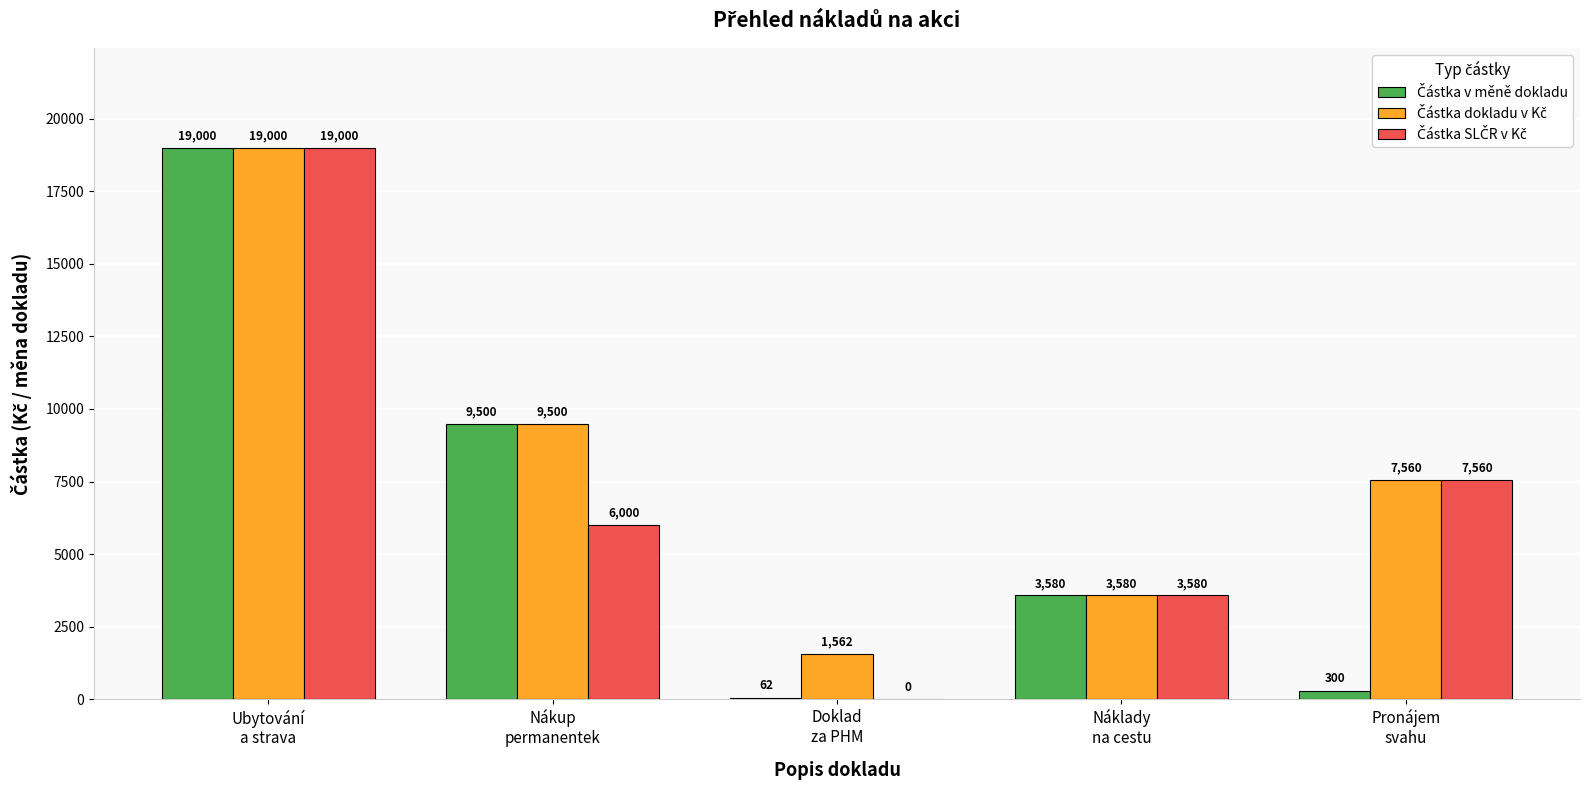

Which label corresponds to the largest value in the chart?

Ubytování
a strava